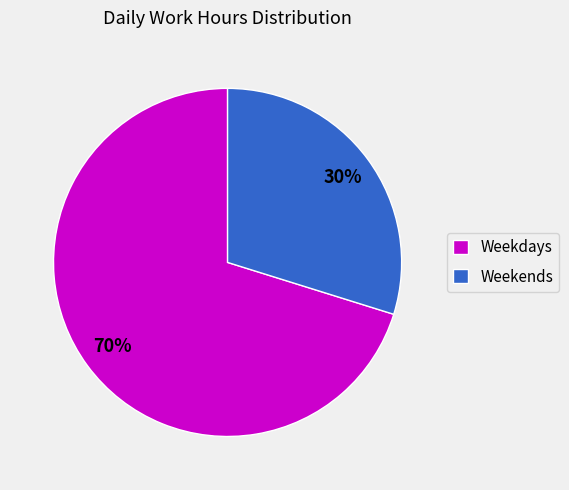

What percentage is the Weekends slice, to the nearest percent?

30%